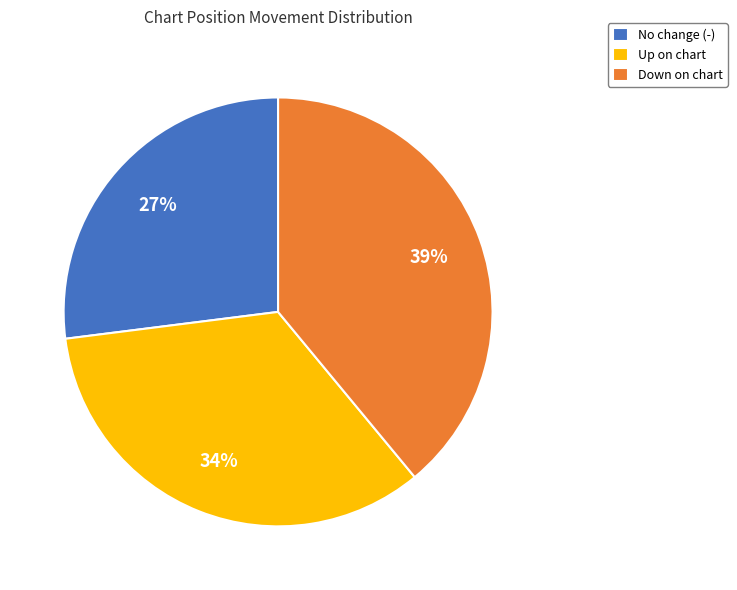

To the nearest percent, what is the difference between the largest and smallest slice percentages?

12%